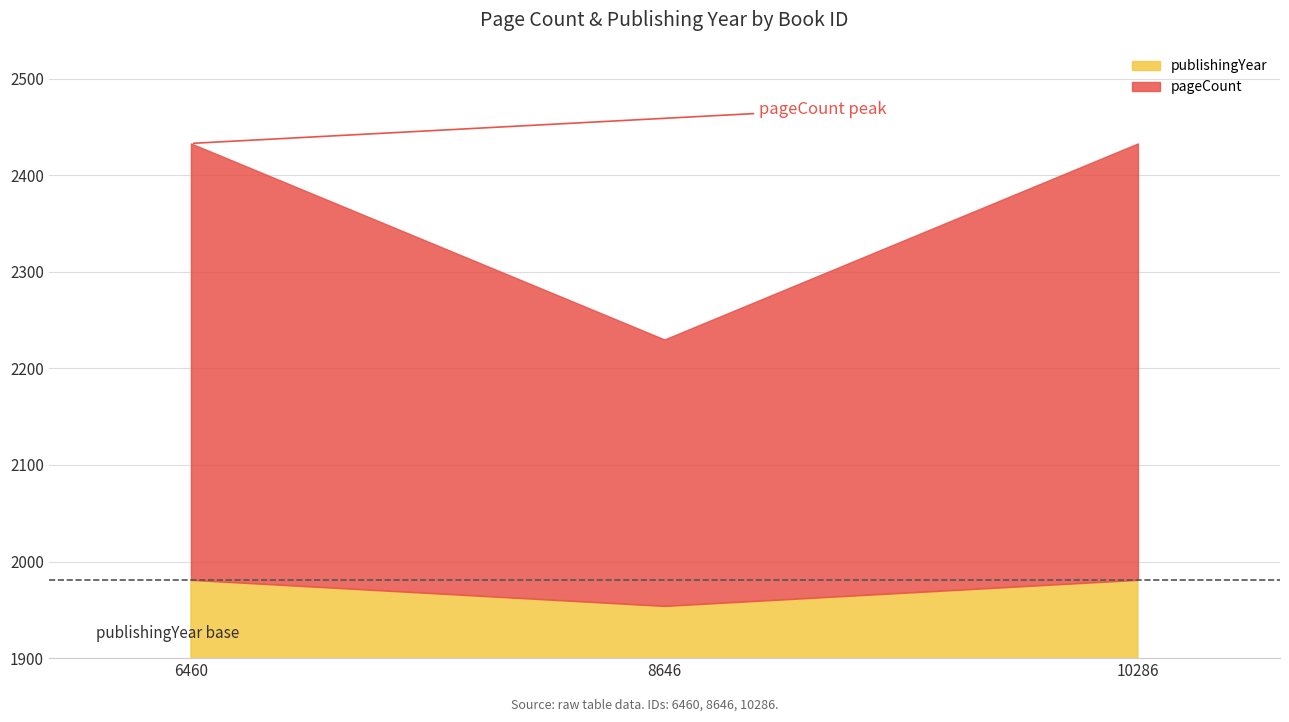

At which label is publishingYear closest to 1967?

8646